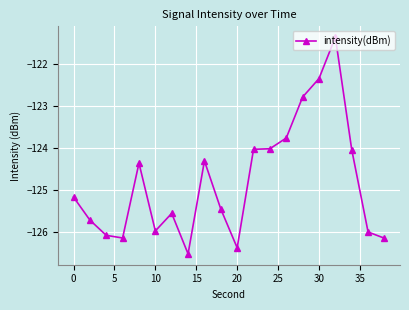

What is the maximum value shown in the chart?

-121.4